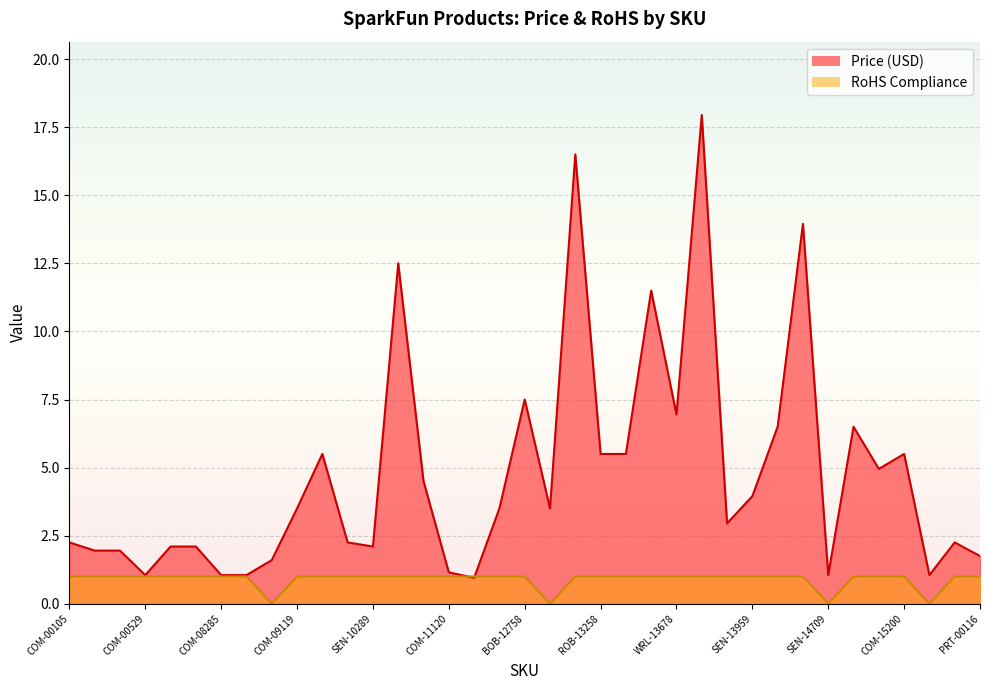

How many values in the RoHS Compliance series are below 1?

4